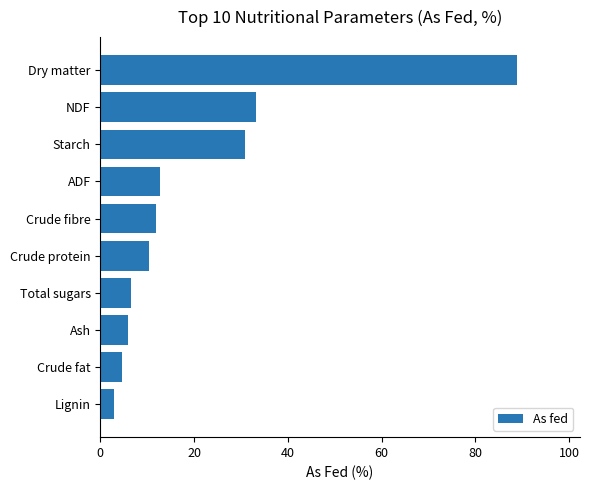

Between NDF and Crude fibre, which is larger?

NDF